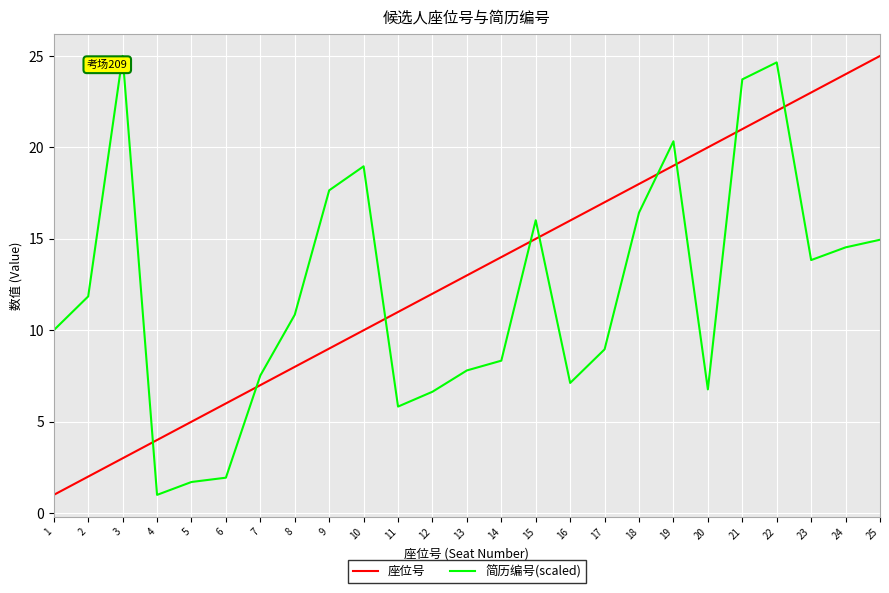

What is the sum of all 简历编号(scaled) values?

302.4